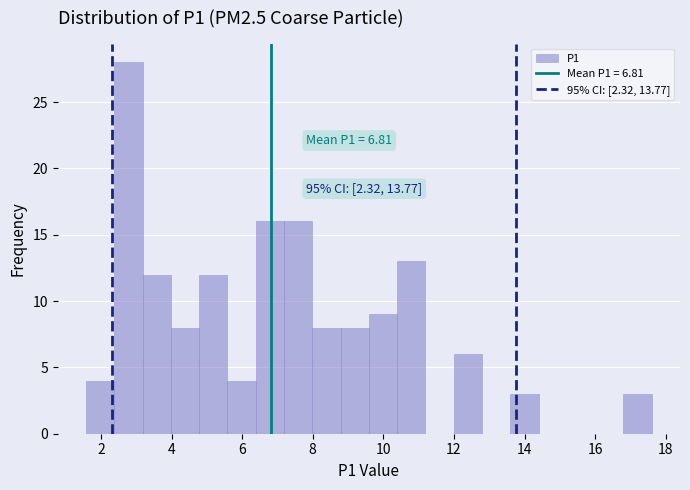

Which range on the x-axis has the tallest bar?

2.4 to 3.2